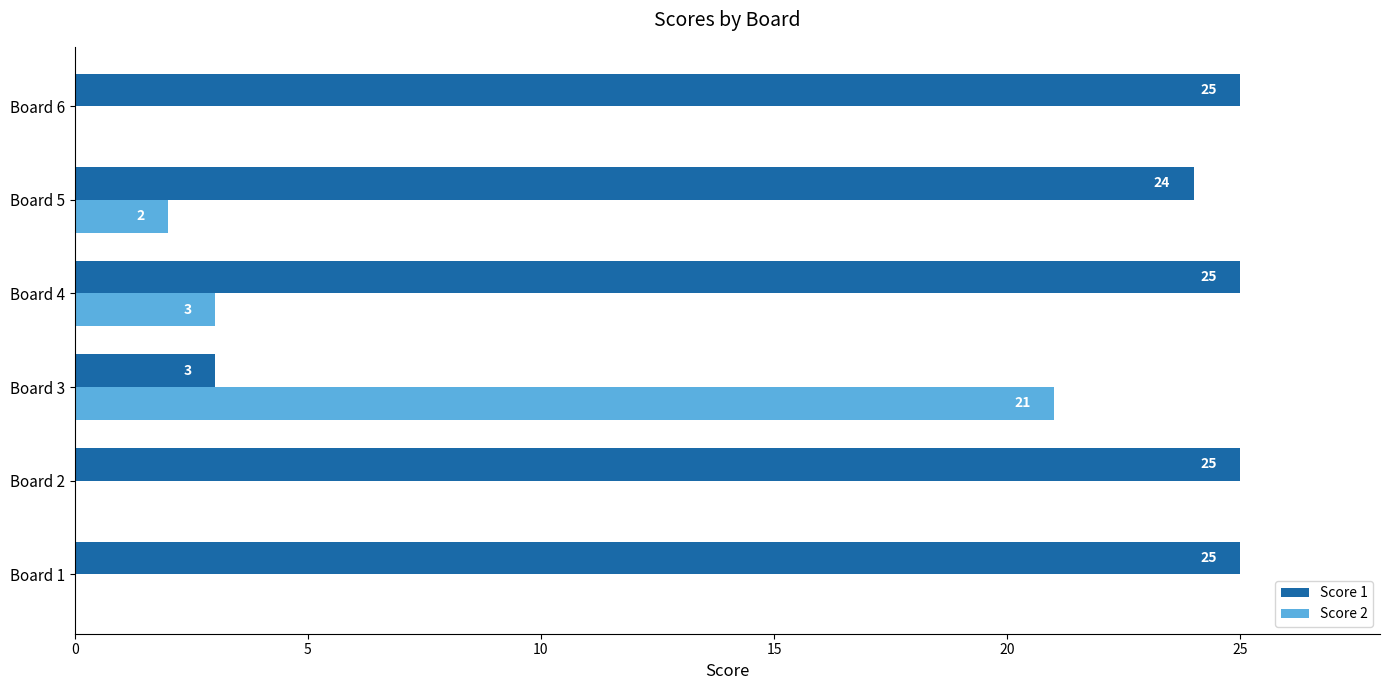

What is the total value across all series at Board 3?

24